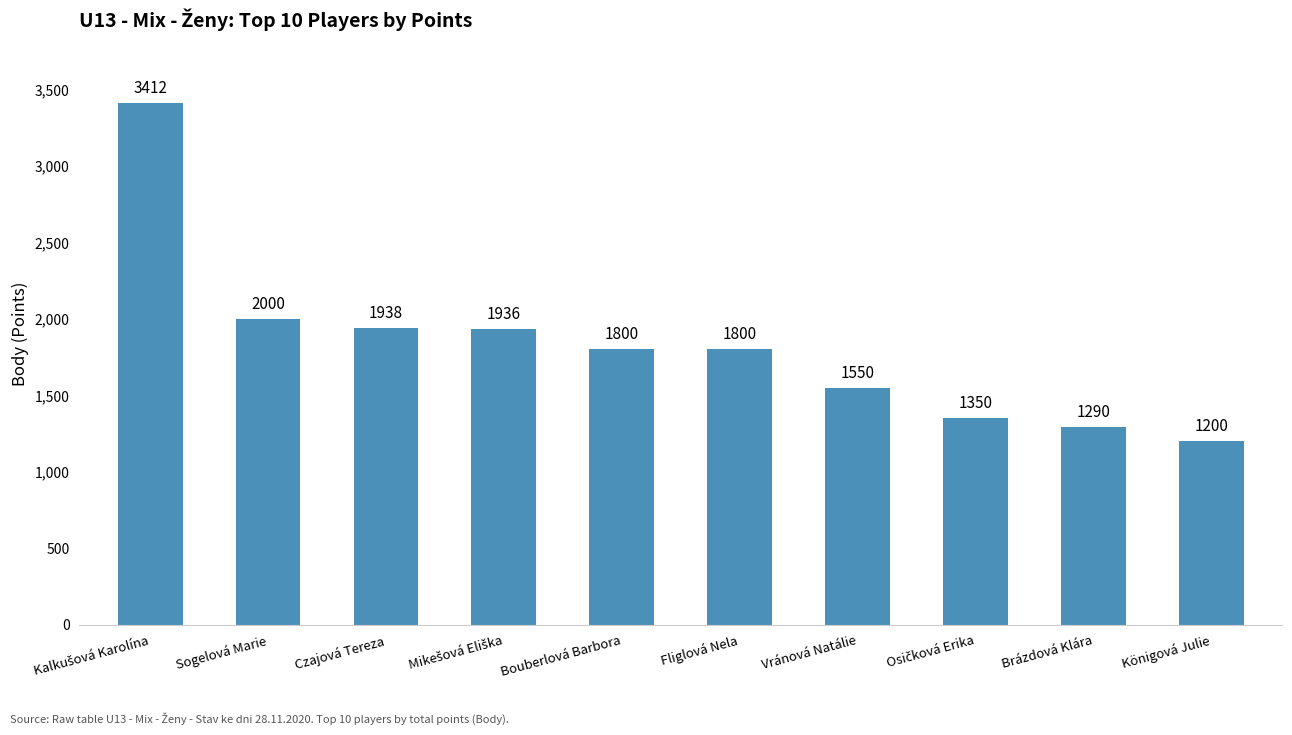

What is the minimum value shown in the chart?

1200